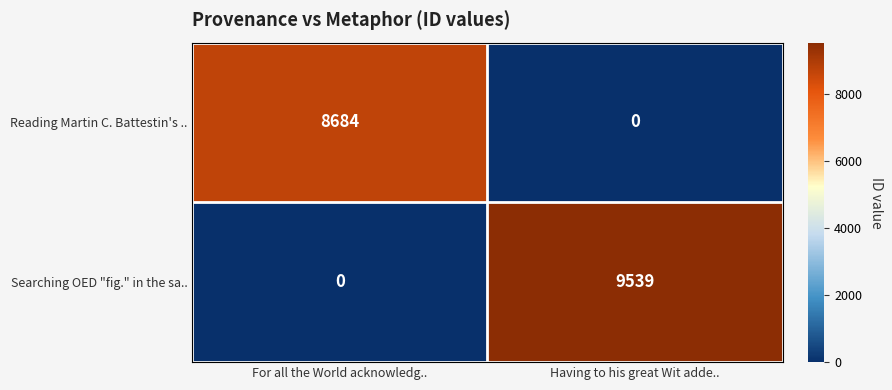

How many positive values does the Reading Martin C. Battestin's .. series have?

1